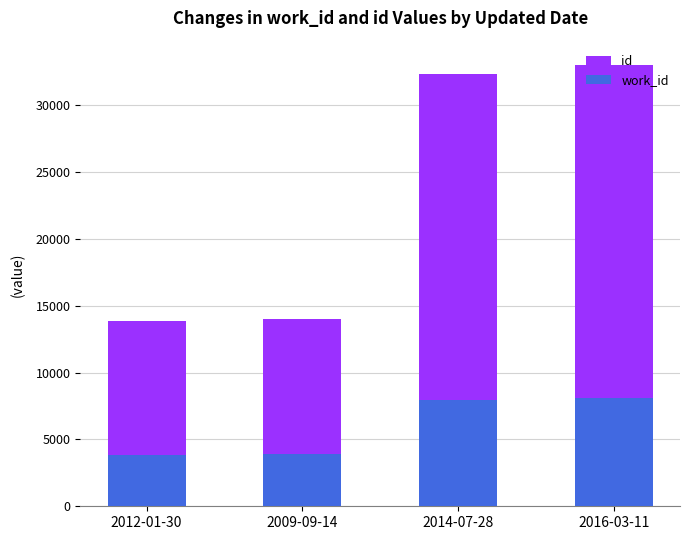

What is the total value across all series at 2016-03-11?

32987